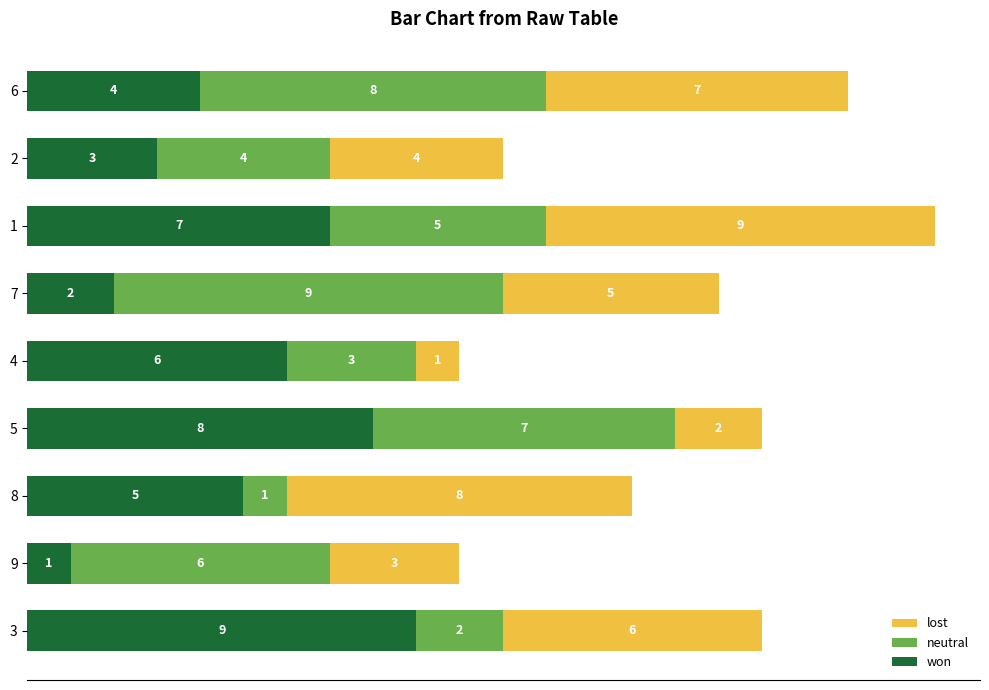

What is the difference between the maximum and minimum values in the won series?

8